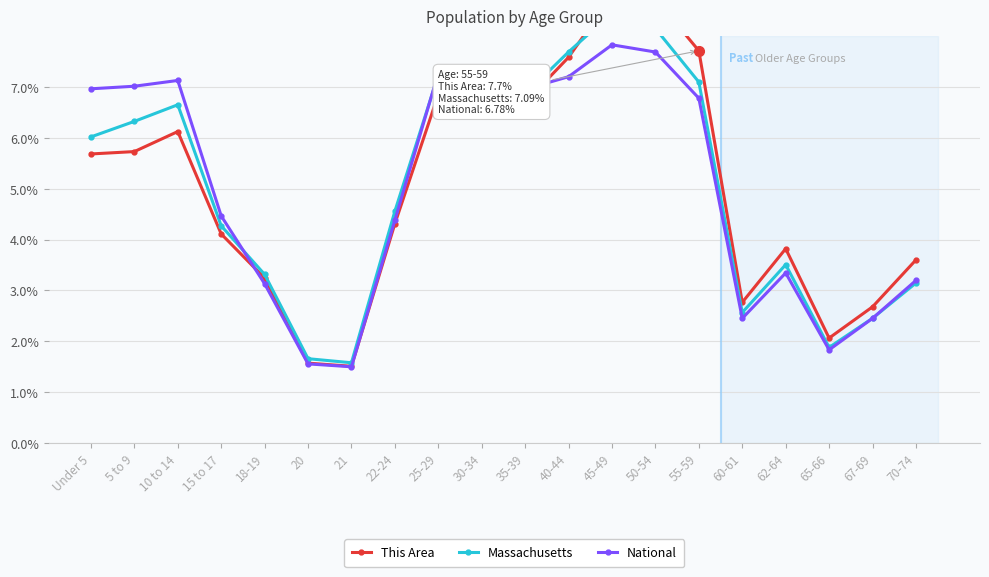

What is the sum of all Massachusetts values?

100.0